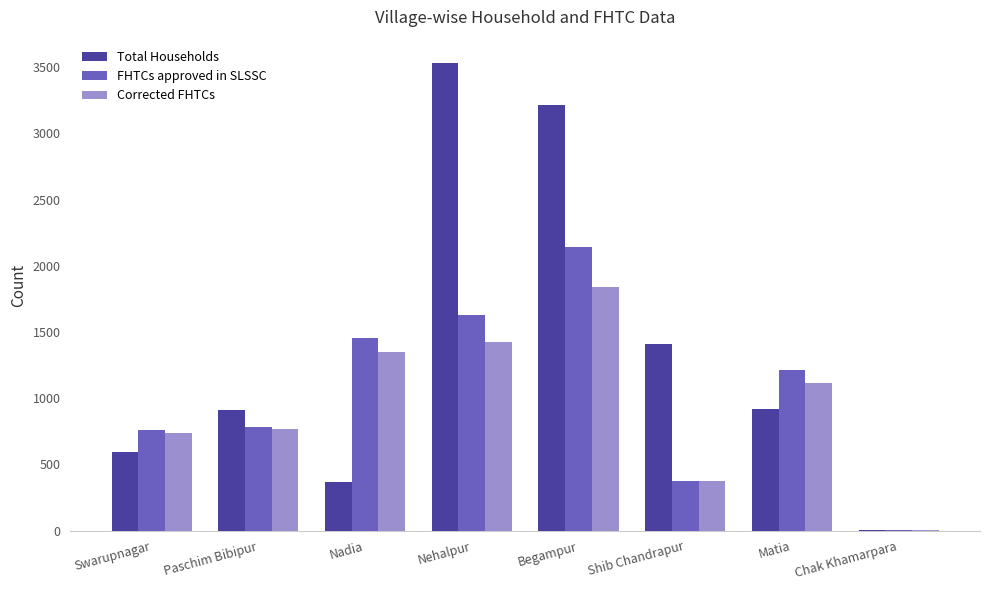

Read the Corrected FHTCs value at Nehalpur.

1428